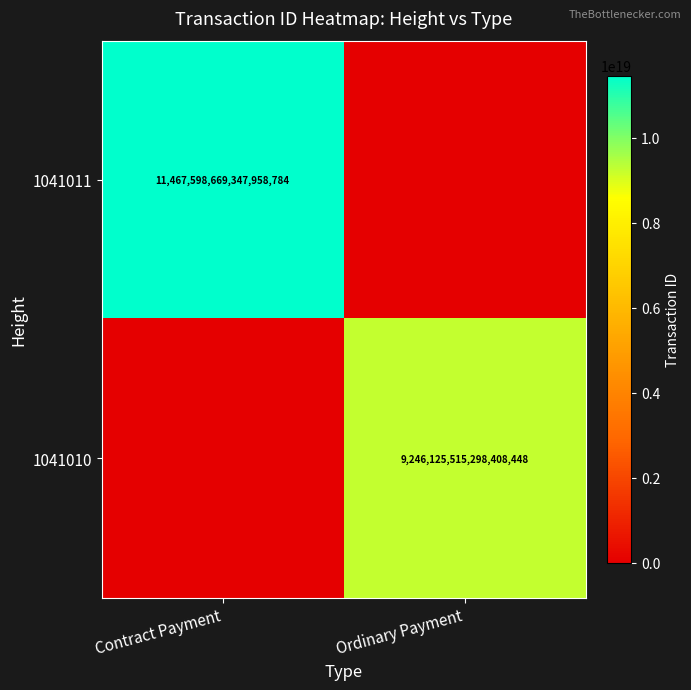

The value of 1041011 at Contract Payment is 11467598669347958784. True or false?

True